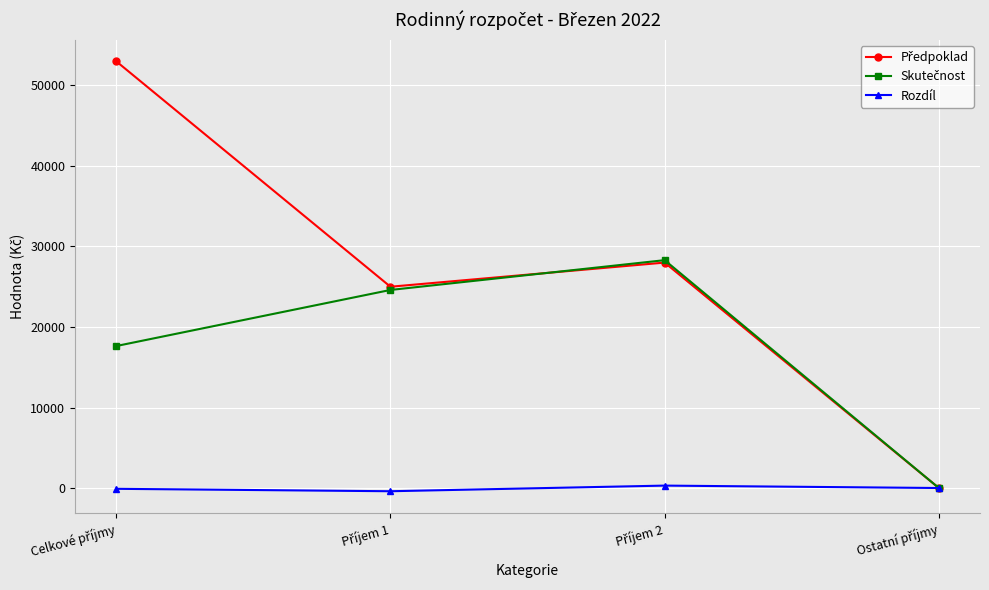

Is this an area chart (filled region under the line)?

No